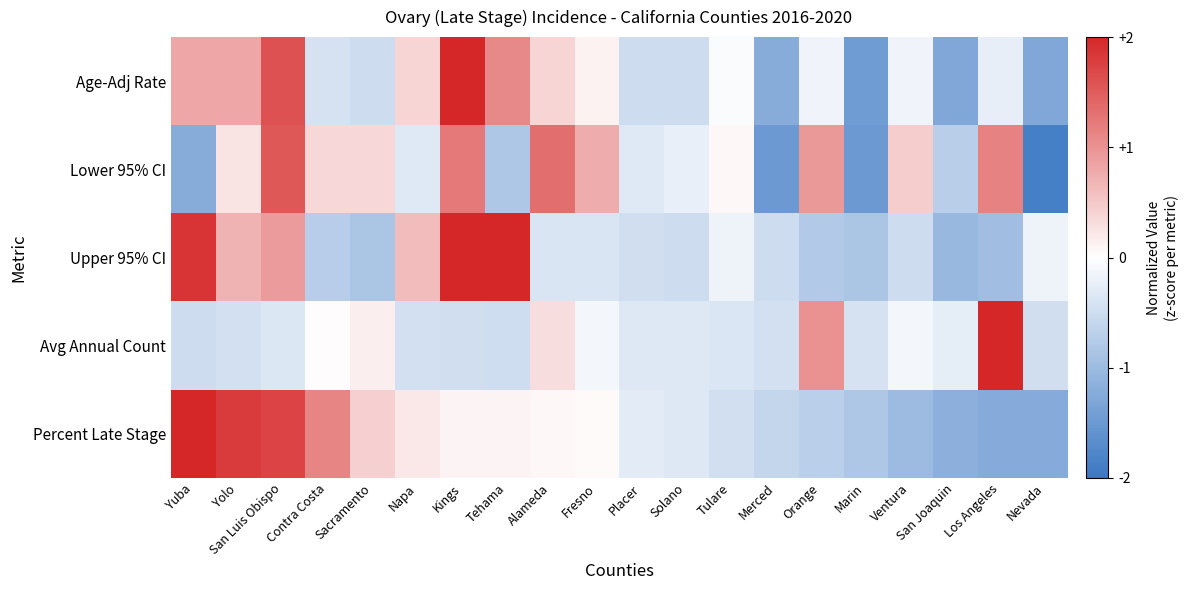

Reading left to right, what are all the values shown in this chart?

Age-Adj Rate: Yuba=0.8	Yolo=0.8	San Luis Obispo=1.6	Contra Costa=-0.4	Sacramento=-0.5	Napa=0.4	Kings=2.6	Tehama=1.1	Alameda=0.4	Fresno=0.1	Placer=-0.5	Solano=-0.5	Tulare=-0.1	Merced=-1.2	Orange=-0.1	Marin=-1.5	Ventura=-0.1	San Joaquin=-1.3	Los Angeles=-0.2	Nevada=-1.3
Lower 95% CI: Yuba=-1.2	Yolo=0.3	San Luis Obispo=1.5	Contra Costa=0.4	Sacramento=0.4	Napa=-0.3	Kings=1.2	Tehama=-0.8	Alameda=1.3	Fresno=0.8	Placer=-0.3	Solano=-0.2	Tulare=0.1	Merced=-1.5	Orange=1.0	Marin=-1.5	Ventura=0.5	San Joaquin=-0.7	Los Angeles=1.1	Nevada=-1.9
Upper 95% CI: Yuba=1.9	Yolo=0.7	San Luis Obispo=0.9	Contra Costa=-0.7	Sacramento=-0.9	Napa=0.6	Kings=2.2	Tehama=2.0	Alameda=-0.4	Fresno=-0.4	Placer=-0.5	Solano=-0.5	Tulare=-0.2	Merced=-0.5	Orange=-0.8	Marin=-0.9	Ventura=-0.5	San Joaquin=-1.0	Los Angeles=-0.9	Nevada=-0.2
Avg Annual Count: Yuba=-0.5	Yolo=-0.4	San Luis Obispo=-0.3	Contra Costa=0.0	Sacramento=0.1	Napa=-0.4	Kings=-0.5	Tehama=-0.5	Alameda=0.3	Fresno=-0.1	Placer=-0.3	Solano=-0.3	Tulare=-0.4	Merced=-0.4	Orange=1.0	Marin=-0.4	Ventura=-0.1	San Joaquin=-0.3	Los Angeles=4.1	Nevada=-0.5
Percent Late Stage: Yuba=2.2	Yolo=1.8	San Luis Obispo=1.7	Contra Costa=1.1	Sacramento=0.4	Napa=0.2	Kings=0.1	Tehama=0.1	Alameda=0.1	Fresno=0.0	Placer=-0.3	Solano=-0.3	Tulare=-0.5	Merced=-0.6	Orange=-0.7	Marin=-0.8	Ventura=-1.0	San Joaquin=-1.2	Los Angeles=-1.2	Nevada=-1.2